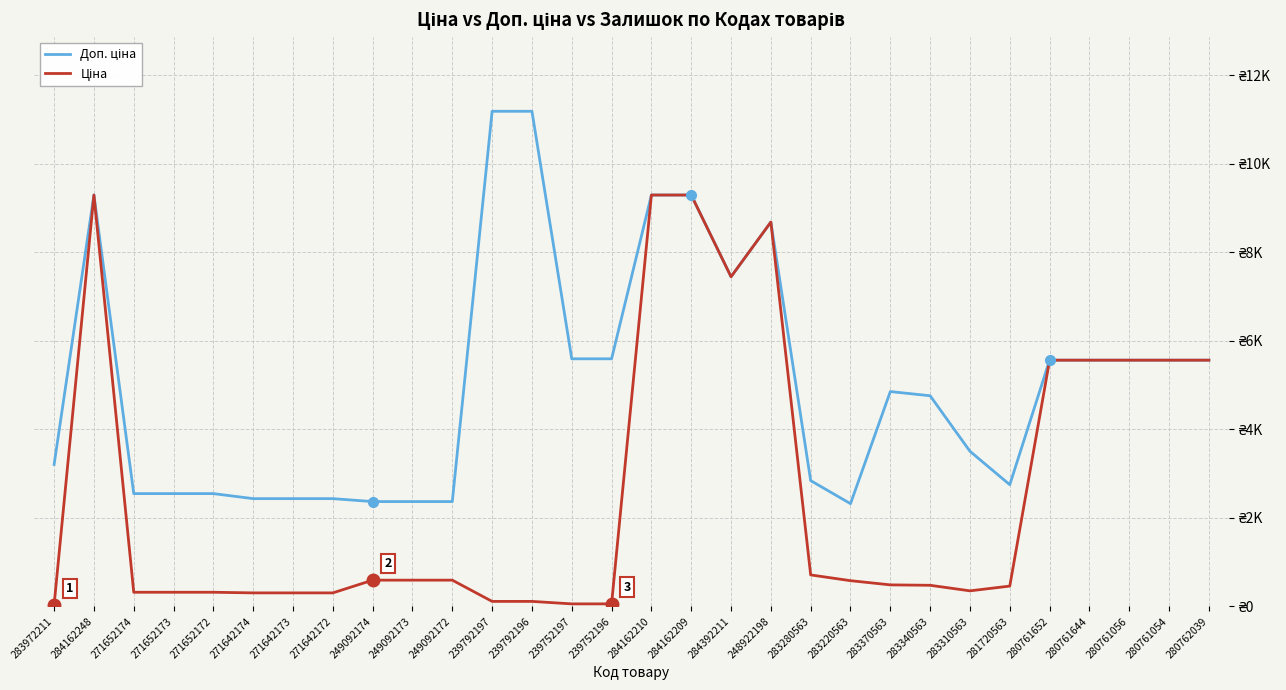

Does the chart display data point markers on the line(s)?

No